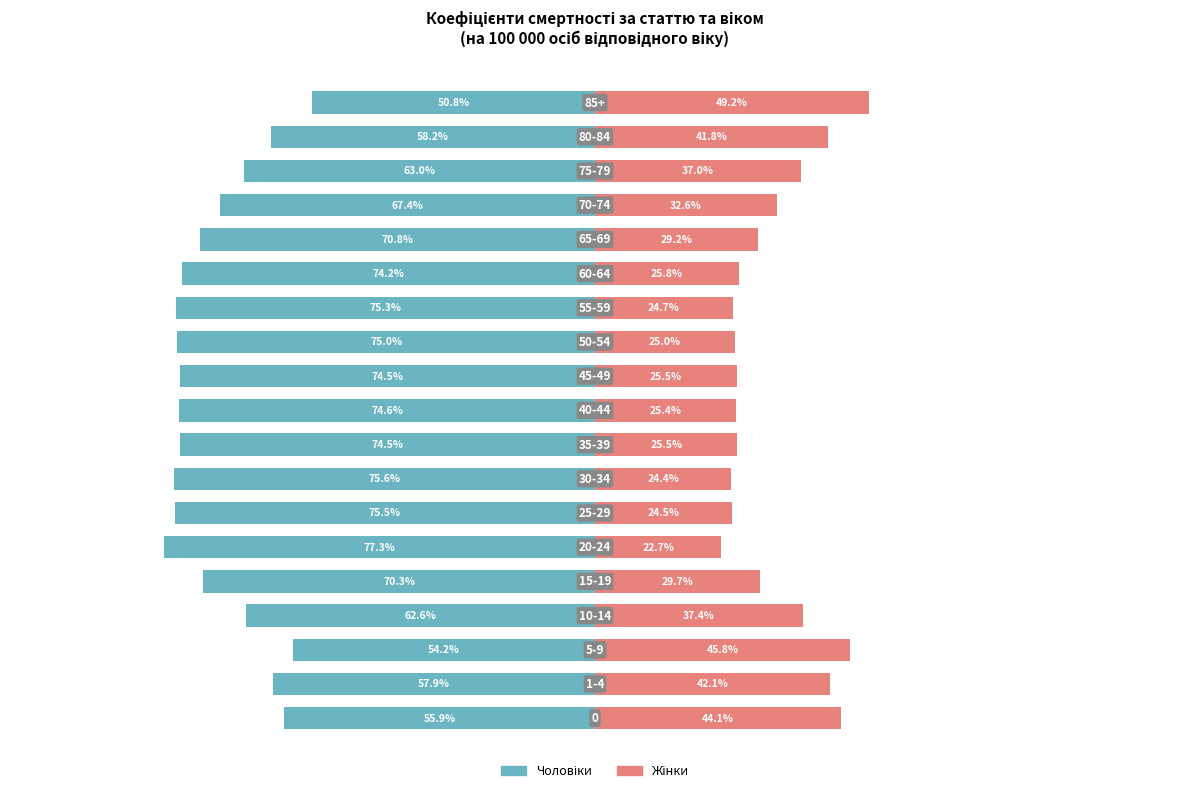

Is it true that Чоловіки equals -31.7 at 18?

False